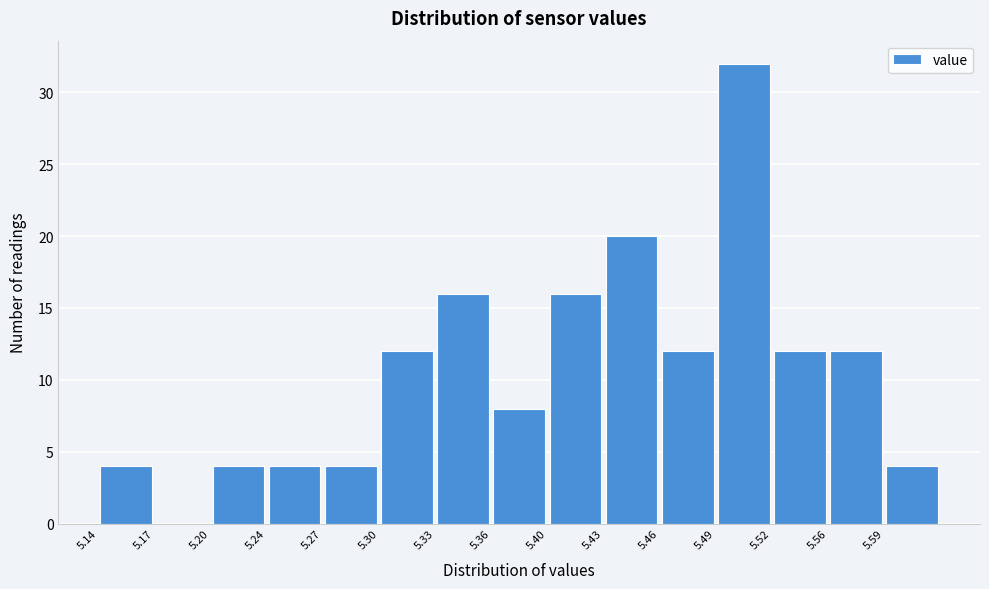

How tall is the bar that spans 5.396 to 5.428 on the x-axis? Neither the bar edges nor the heights are printed on the chart, so give them approximately, as read against the axes.

16